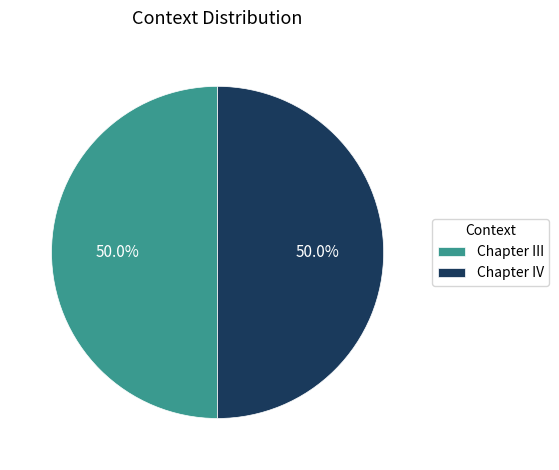

Combined, what portion of the pie is Chapter III and Chapter IV?

100.0%